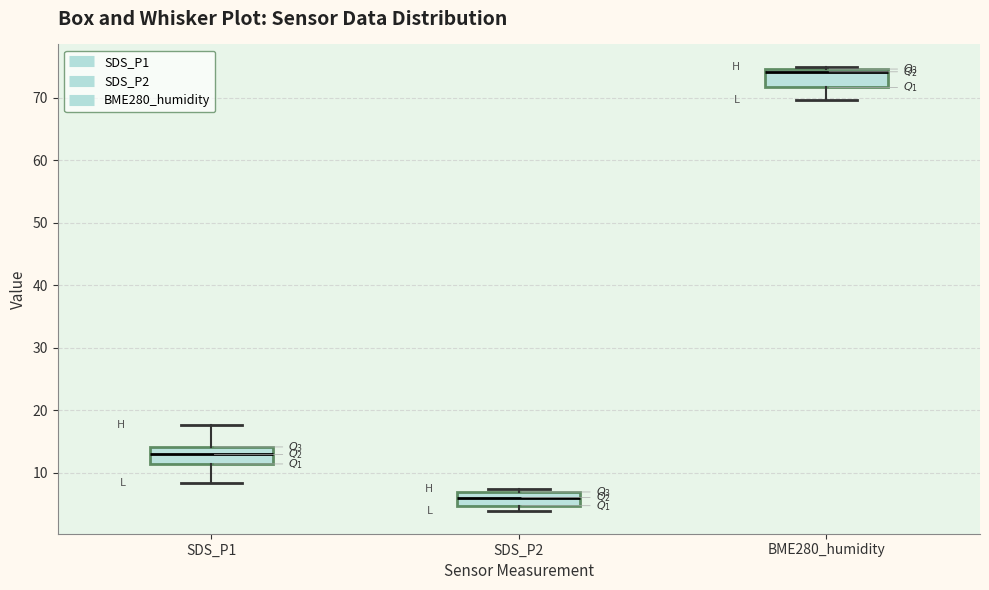

Where is the lower edge of the box for BME280_humidity on the y-axis? The values are not printed on the chart, so give them approximately, as read against the axis.

72